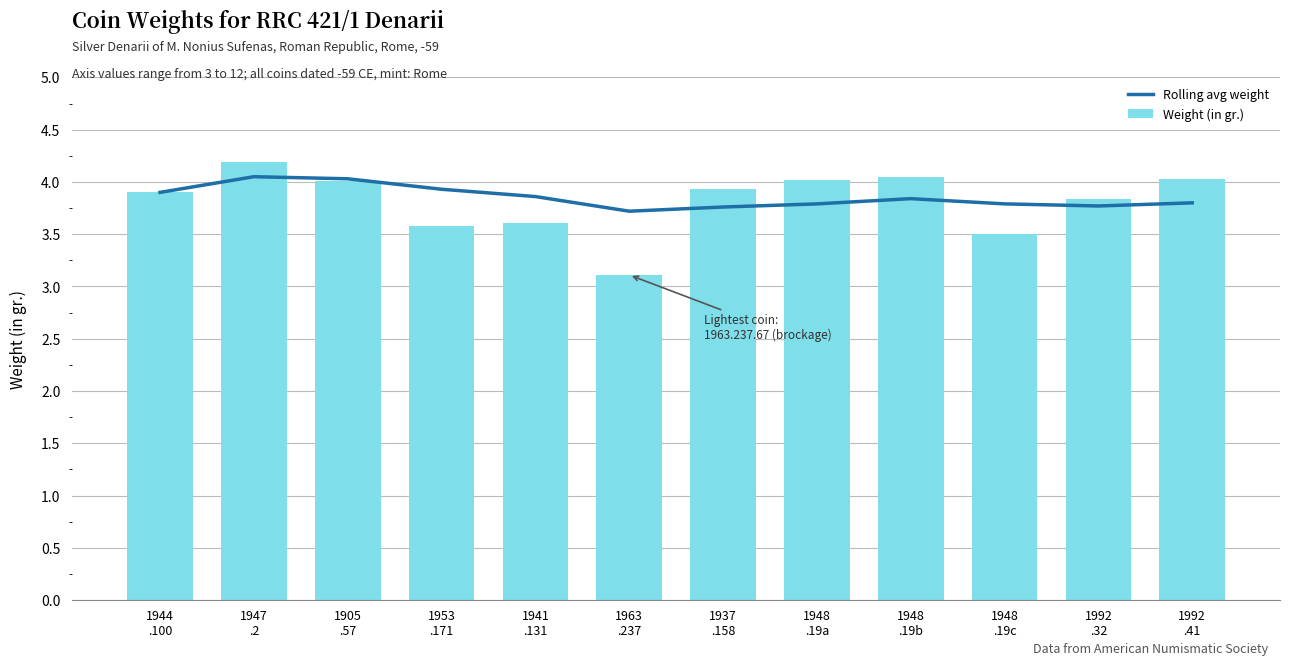

At how many categories does at least one series exceed 3?

12